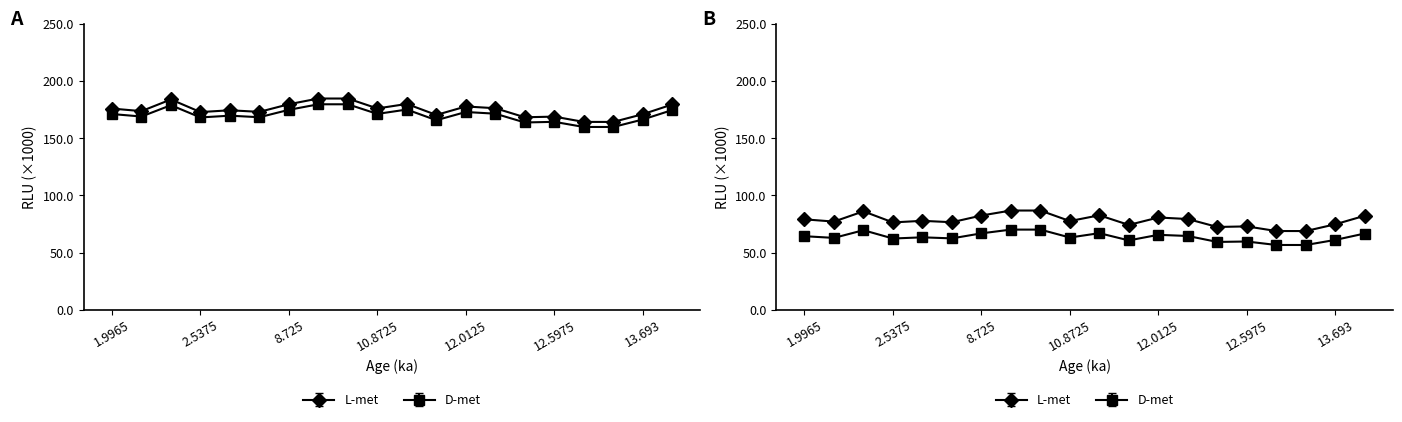

What is the label of the 20th point from the right?

1.9965